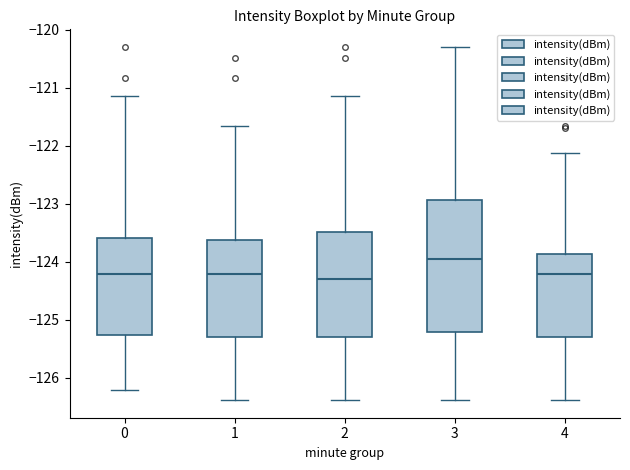

Reading left to right, transcribe this box plot: for each box, give where its median line is, the range the box spans, and where its two whiskers end, as read against the y-axis. The values are not printed on the chart, so give them approximately, as read against the axis.

0: median -124.2, box -125.3 to -123.6, whiskers -126.2 to -121.1
1: median -124.2, box -125.3 to -123.6, whiskers -126.4 to -121.7
2: median -124.3, box -125.3 to -123.5, whiskers -126.4 to -121.1
3: median -123.9, box -125.2 to -122.9, whiskers -126.4 to -120.3
4: median -124.2, box -125.3 to -123.9, whiskers -126.4 to -122.1